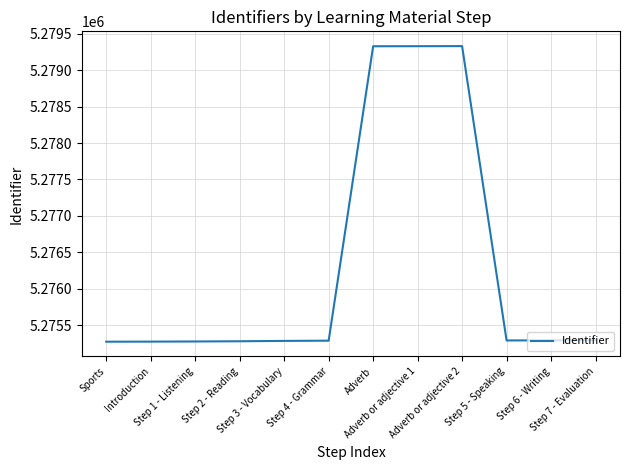

The chart shows a value of 5279329 at Adverb or adjective 1. True or false?

True